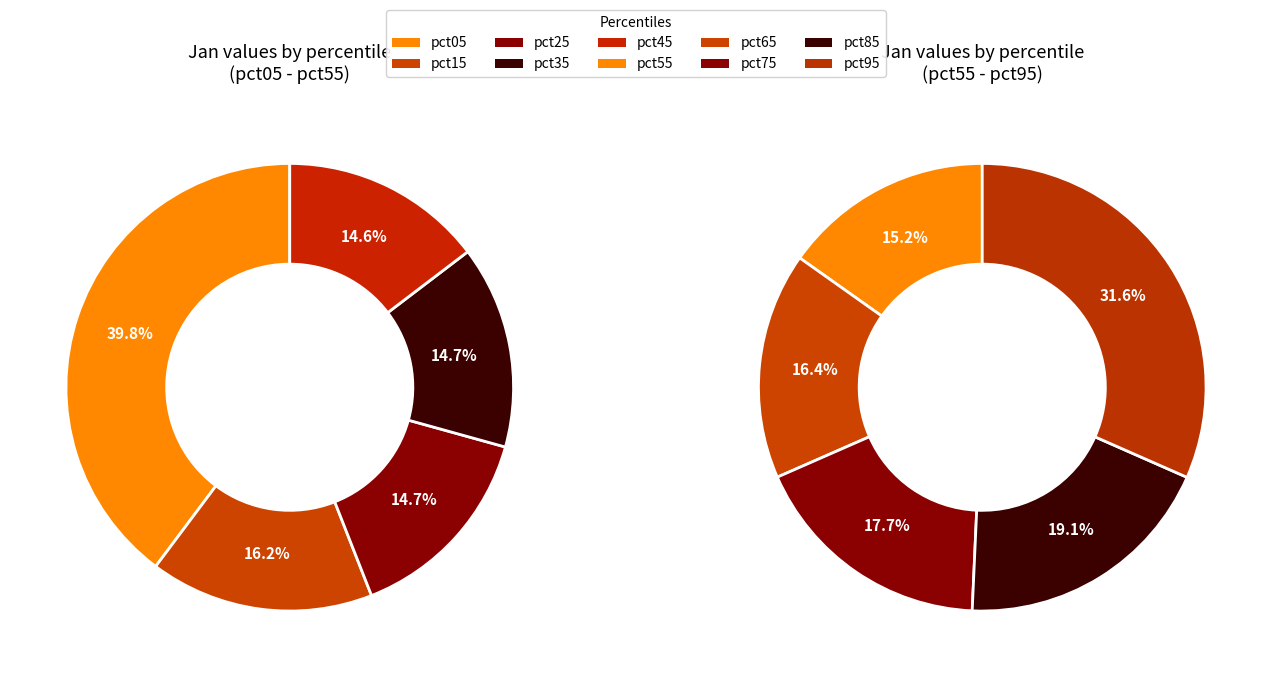

Which has a higher value, pct25 or pct85?

pct85